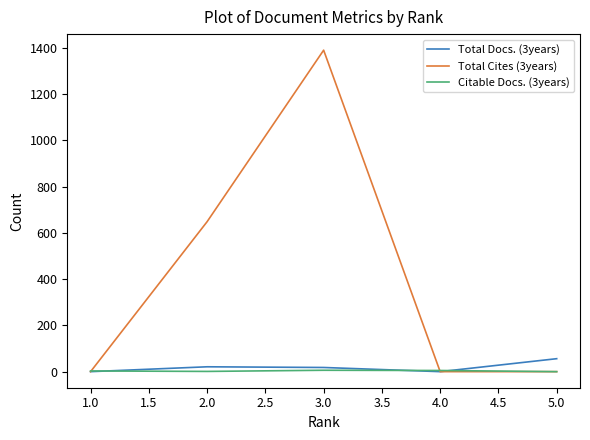

What is the highest value of the Total Docs. (3years) series?

56